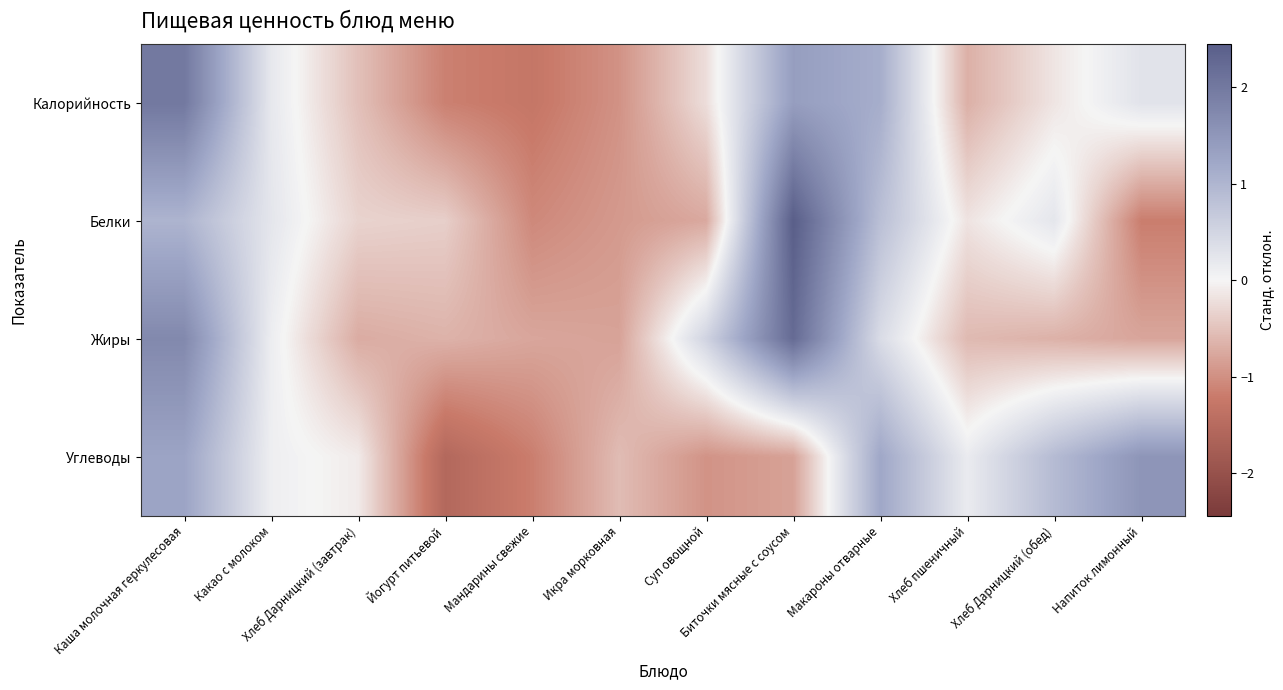

Which category has the highest value across all series?

Биточки мясные с соусом